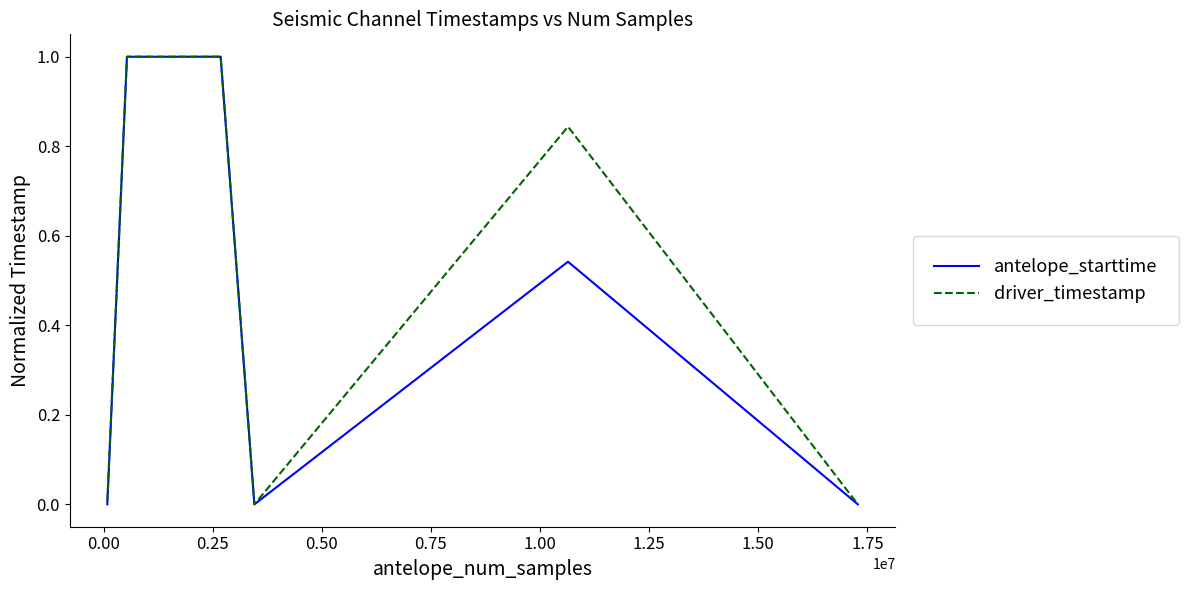

What is the greatest value displayed?

1.0